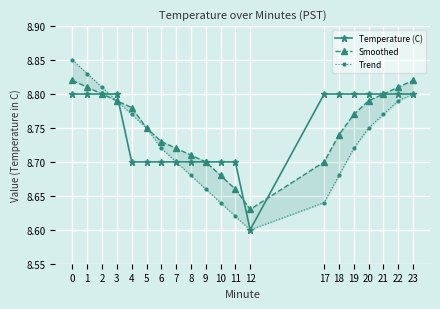

What is the lowest value of the Temperature (C) series?

8.6